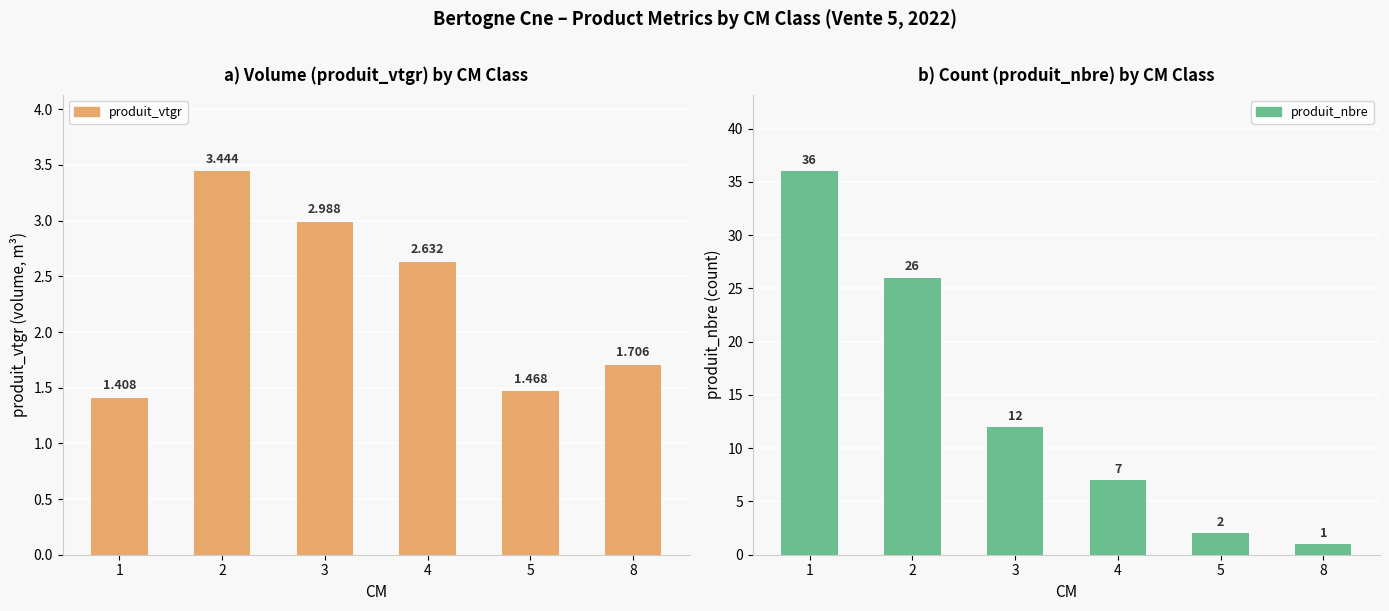

Reading left to right, list all the values displayed in this chart.

produit_vtgr: 1=1.4	2=3.4	3=3.0	4=2.6	5=1.5	8=1.7
produit_nbre: 1=36.0	2=26.0	3=12.0	4=7.0	5=2.0	8=1.0